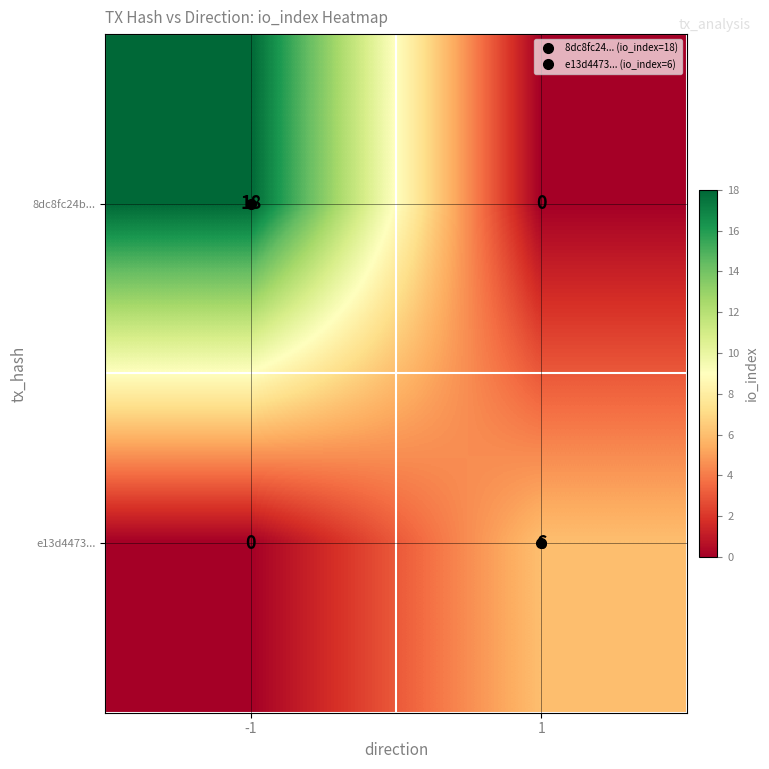

List the series in order of their peak value, lowest first.

e13d4473..., 8dc8fc24b...